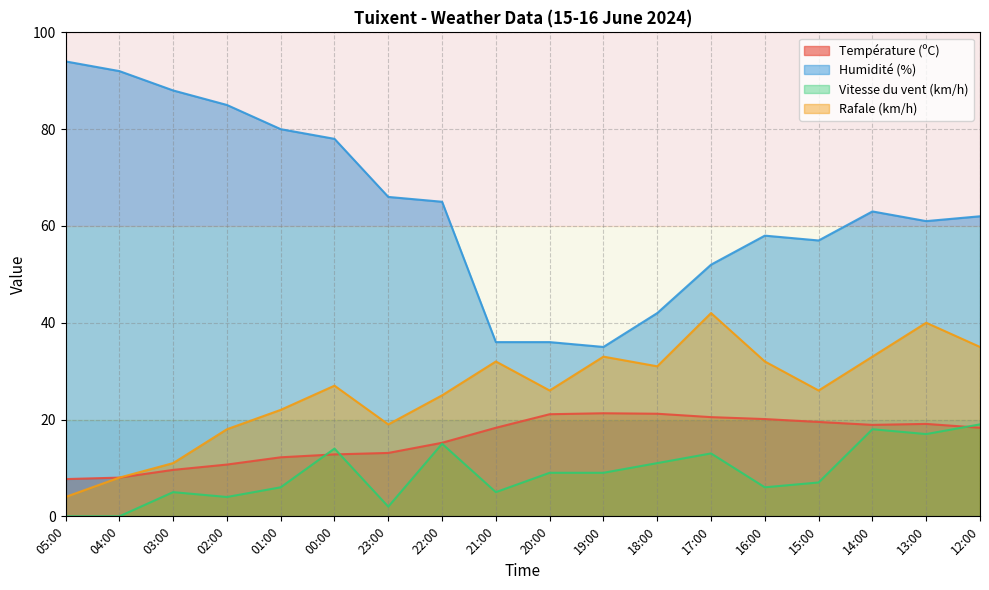

True or false: Température (ºC) has more than 1 points higher than both neighbors.

True